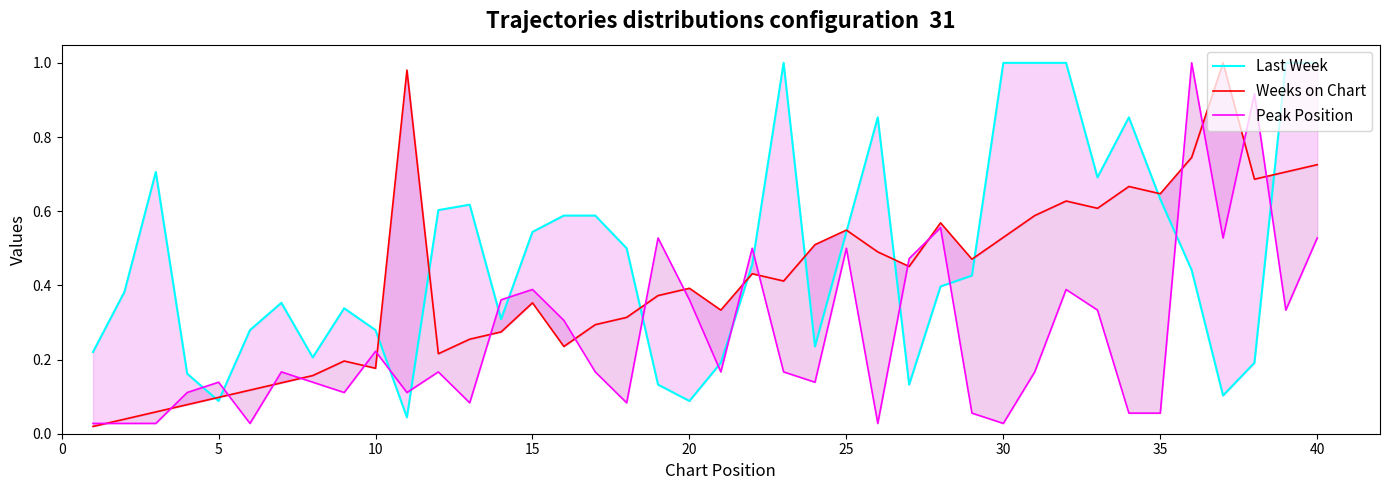

True or false: Last Week has more than 1 interior local peaks.

True